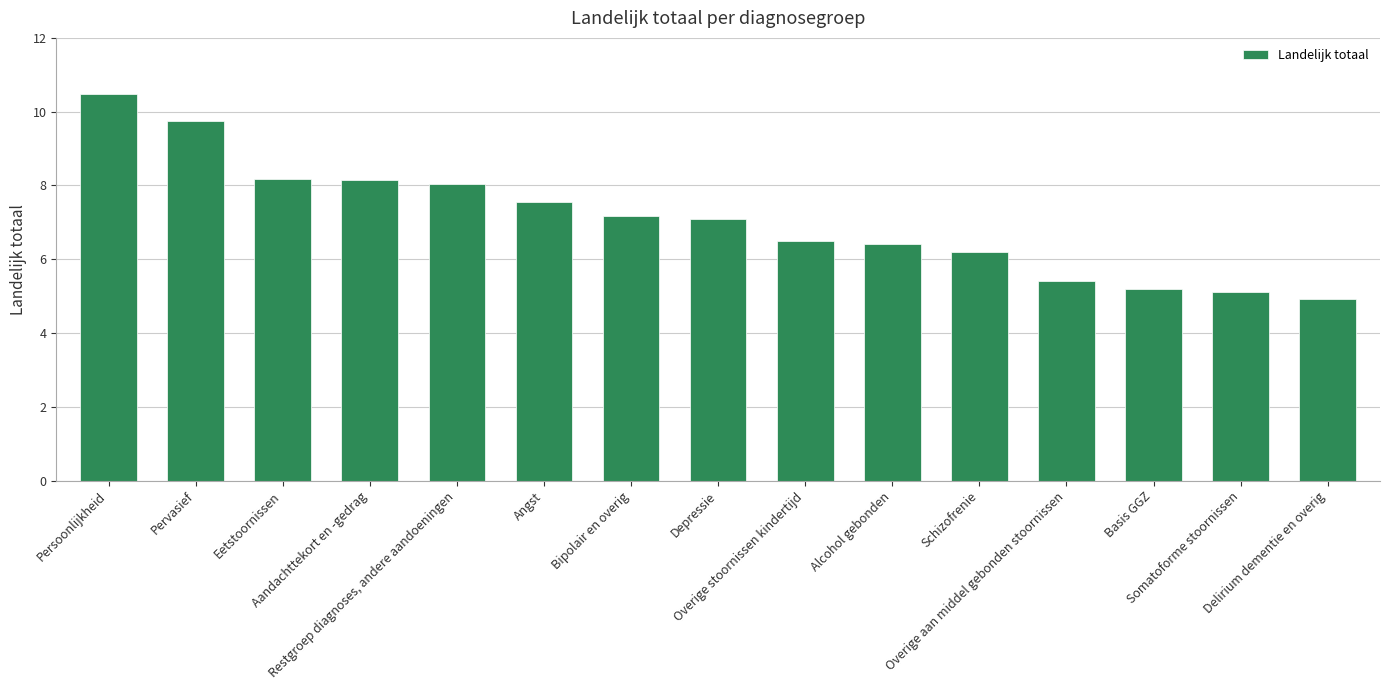

What is the difference between the maximum and minimum values?

5.6